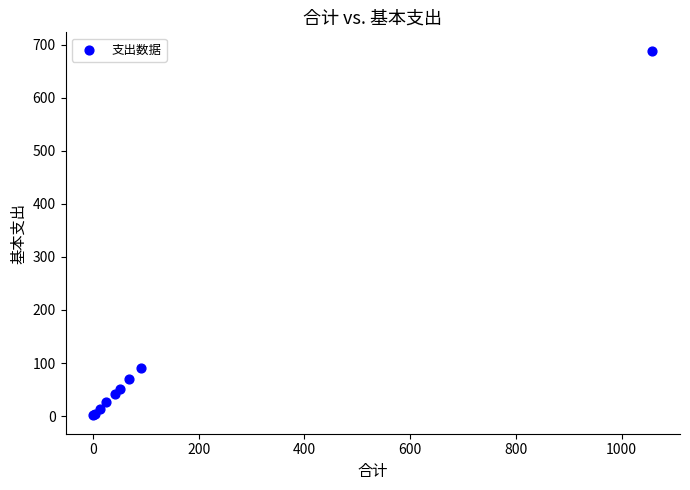

What Y value in the scatter plot is closest to 344?

91.1